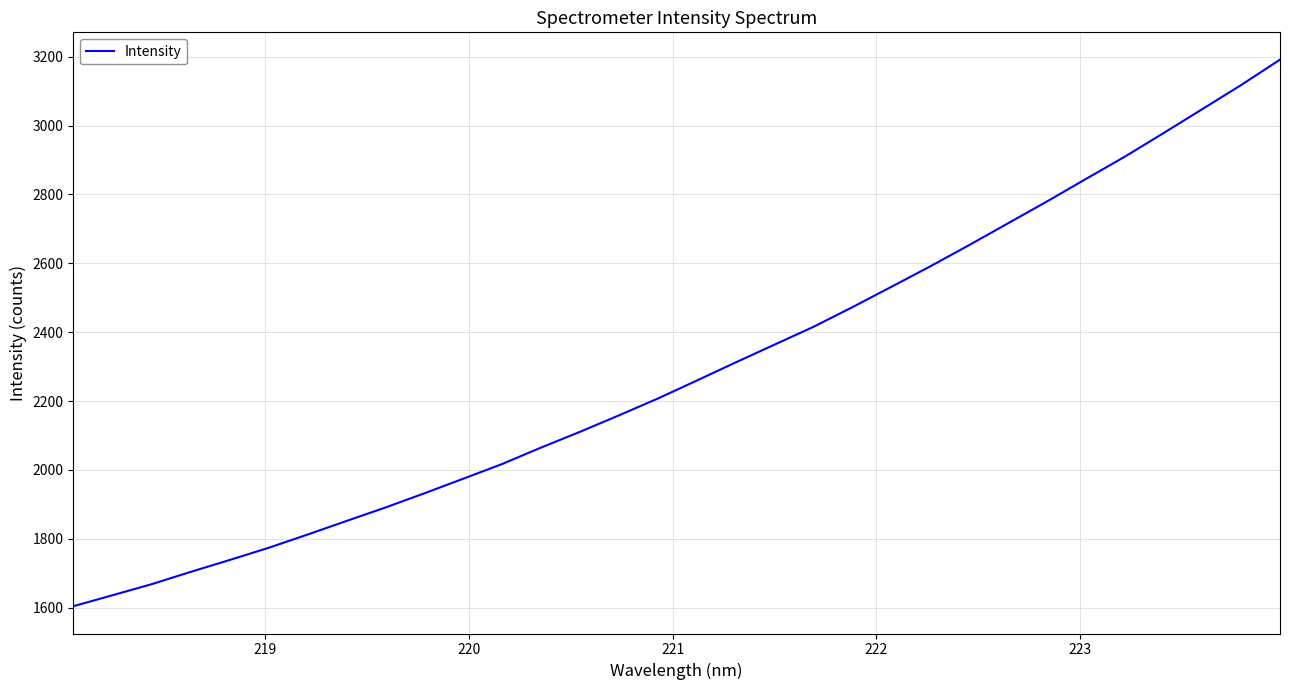

Reading left to right, what are all the values shown in this chart?

1604.4	1636.2	1668.1	1703.8	1738.2	1773.6	1812.0	1851.5	1890.7	1931.9	1974.3	2017.0	2064.8	2110.5	2158.3	2207.1	2259.3	2312.0	2363.8	2415.4	2472.3	2531.4	2590.8	2652.5	2715.8	2779.2	2844.4	2909.1	2977.9	3047.6	3117.6	3191.3